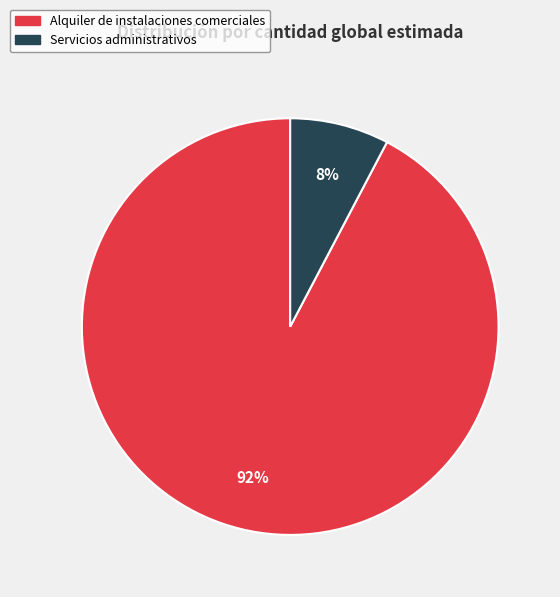

Count the number of slices in the pie.

2